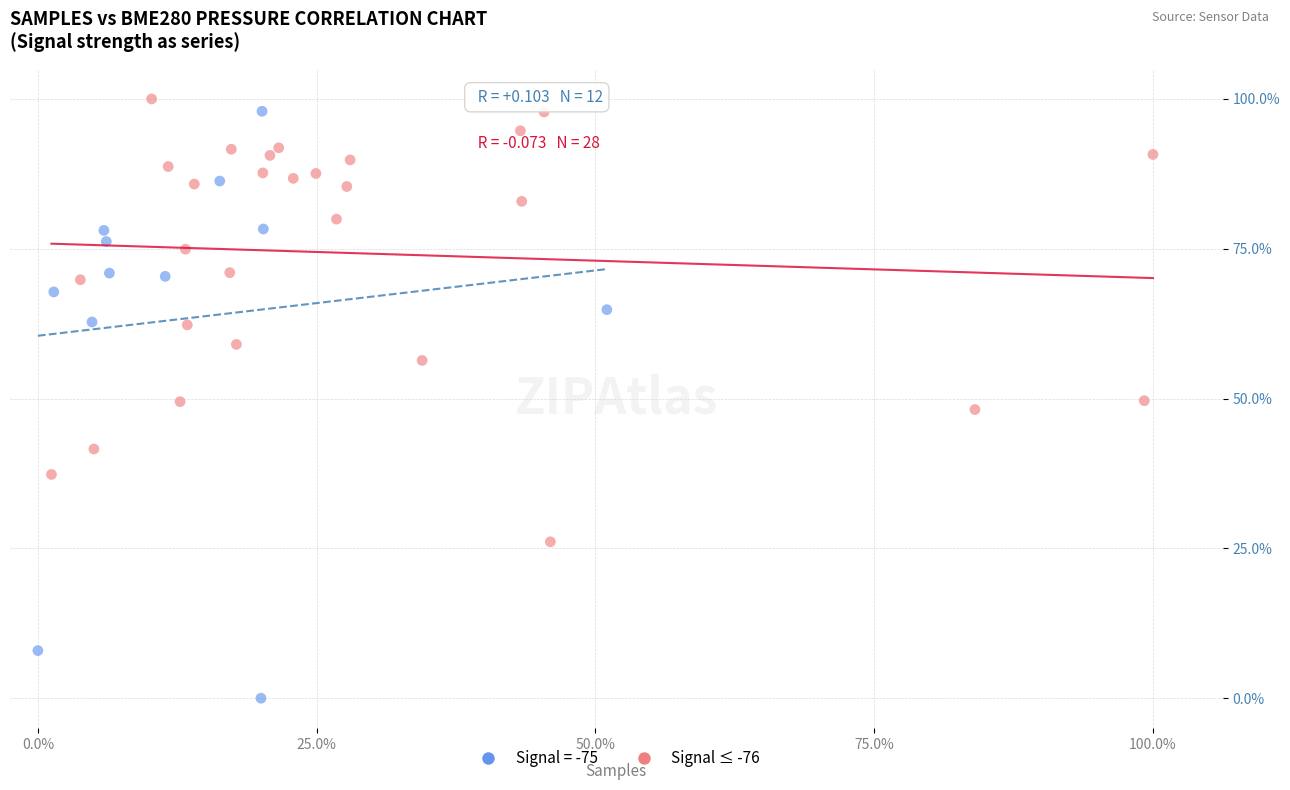

Which series has the largest Y range (max minus min)?

Signal = -75